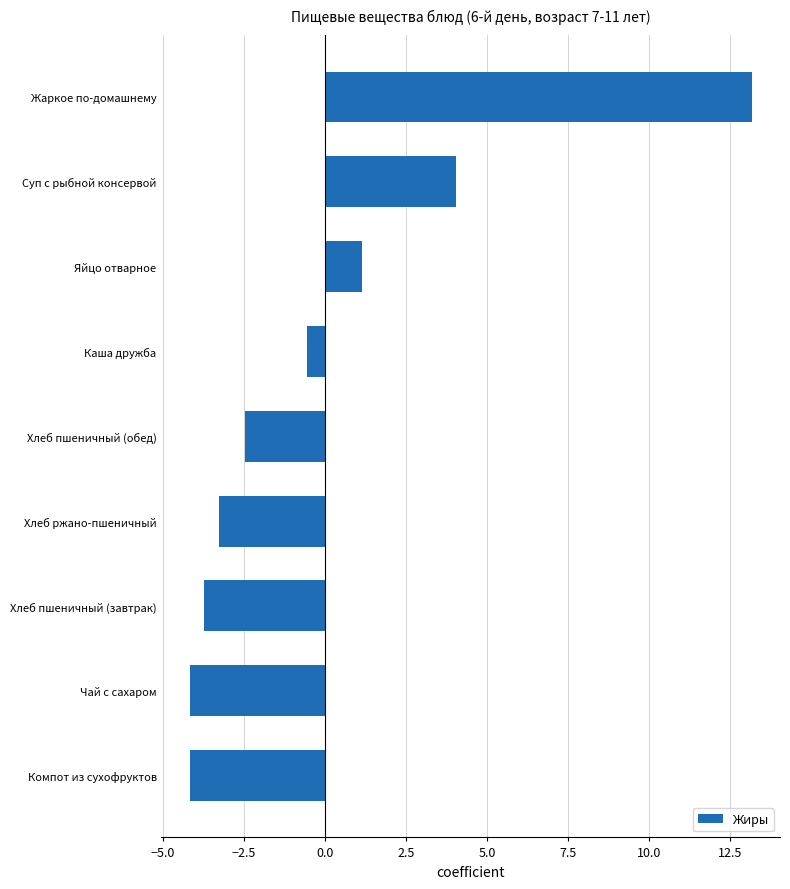

What is the maximum value shown in the chart?

13.2